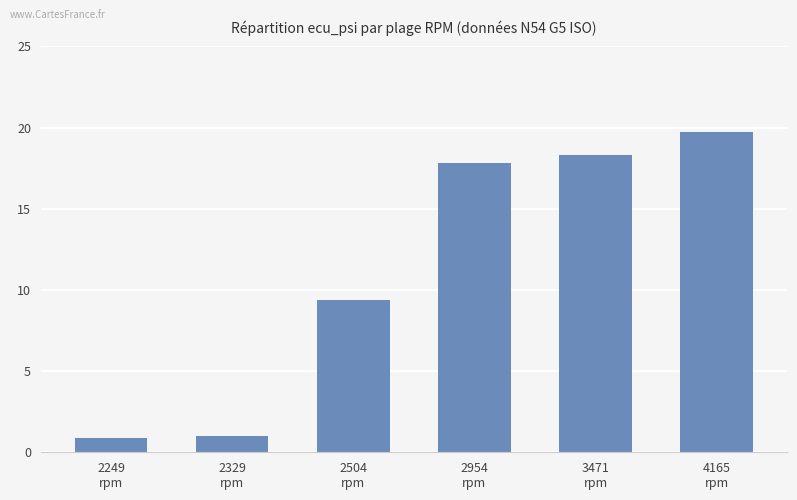

What is the value of the 2nd bar from the left?

1.0